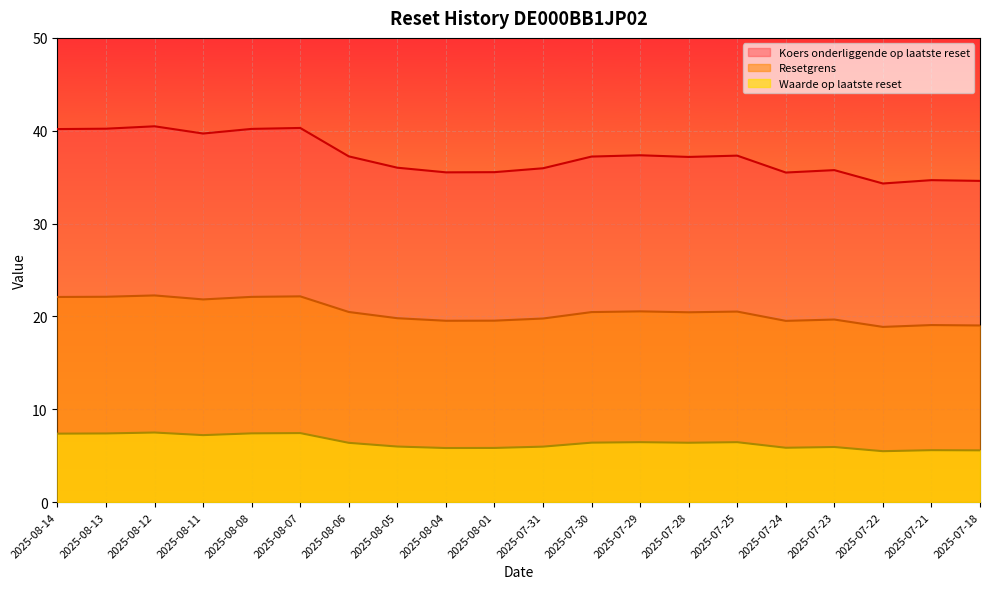

How many interior local valleys does the Koers onderliggende op laatste reset series have?

5